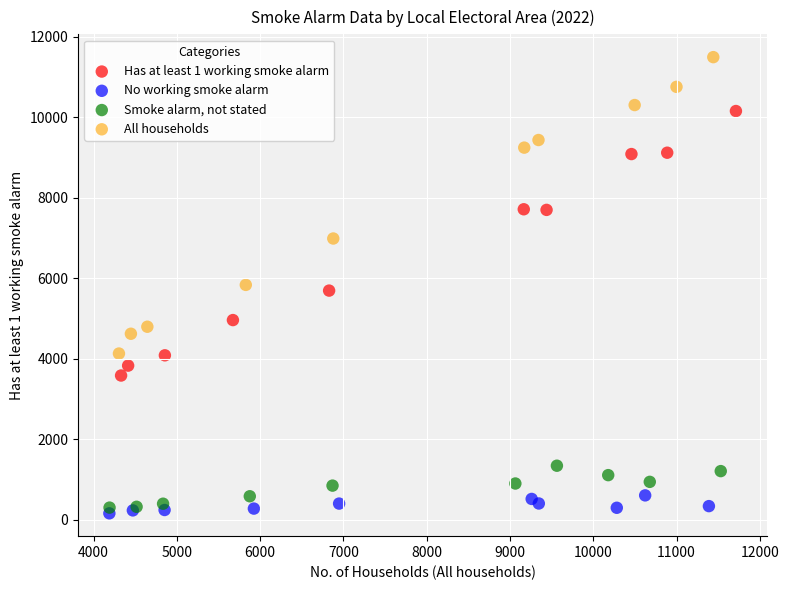

Which series has the widest spread of Y values?

All households